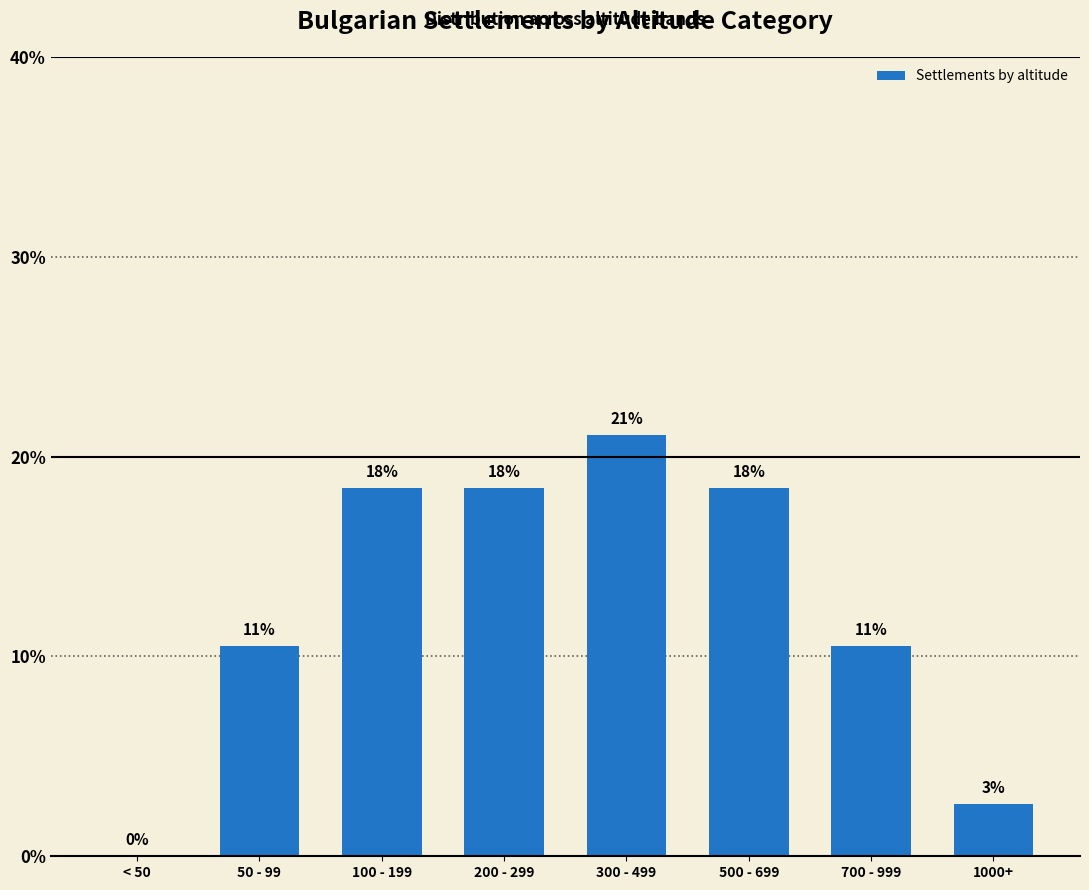

What position from the right is 700 - 999?

2